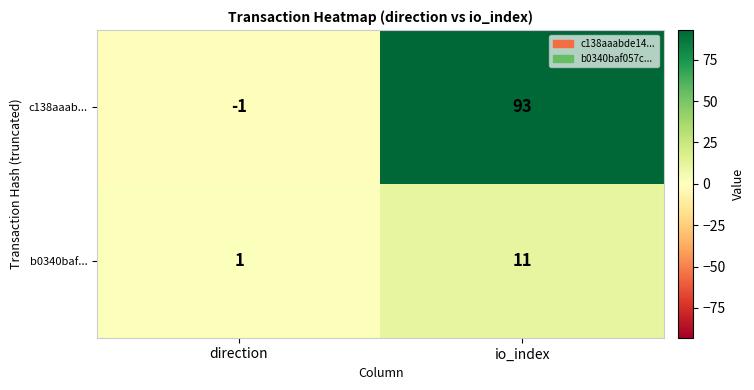

Reading left to right, what are all the values shown in this chart?

c138aaab...: -1	93
b0340baf...: 1	11